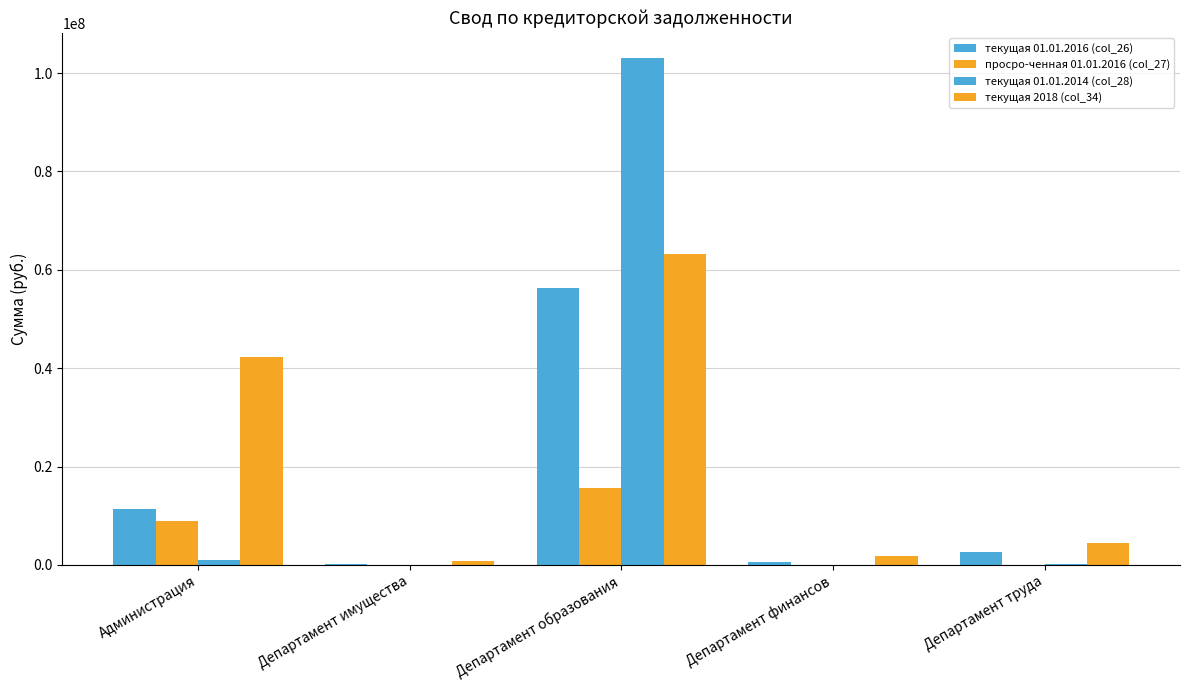

What is the label of the 1st bar from the left?

Администрация